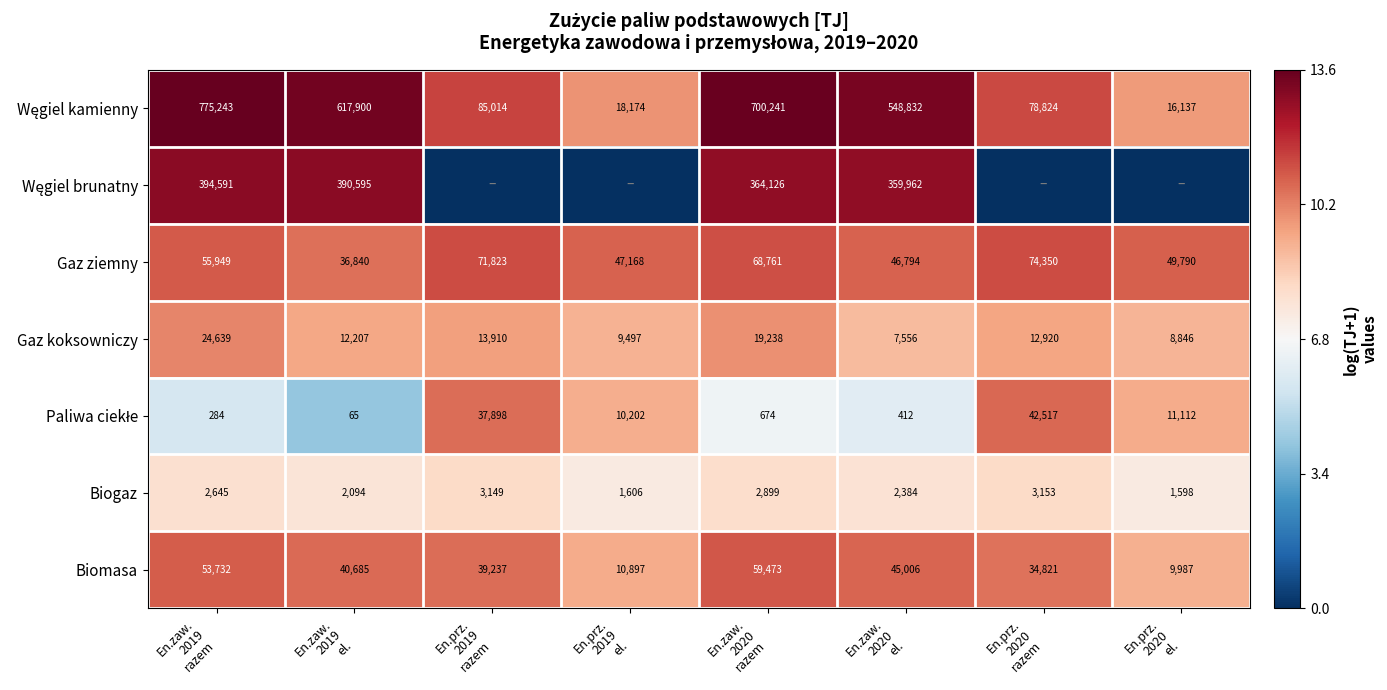

What is the average value of the Biogaz series?

2441